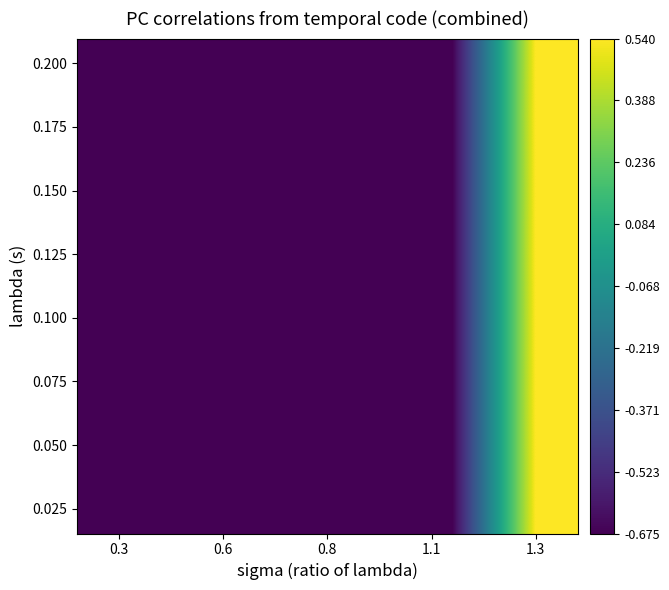

How many categories are shown in the chart?

6